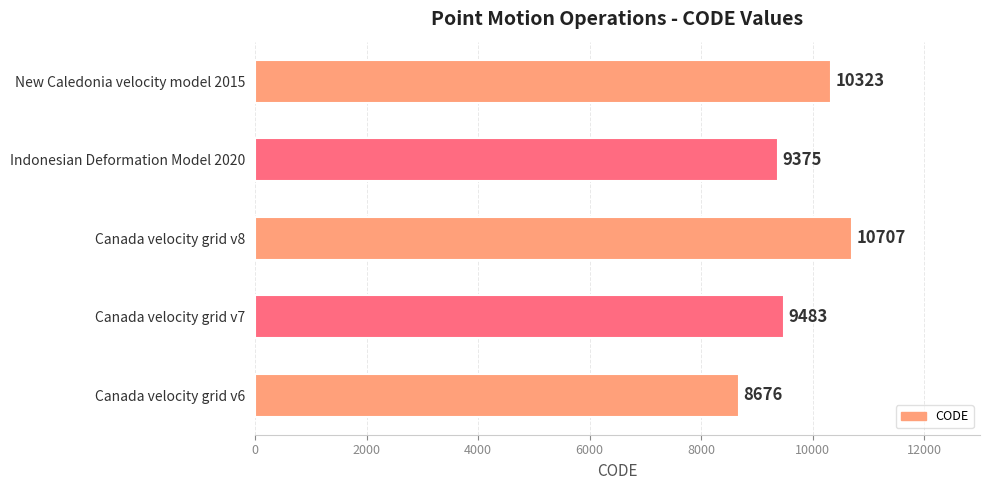

What is the ratio of the value at Canada velocity grid v8 to the value at Indonesian Deformation Model 2020?

1.1